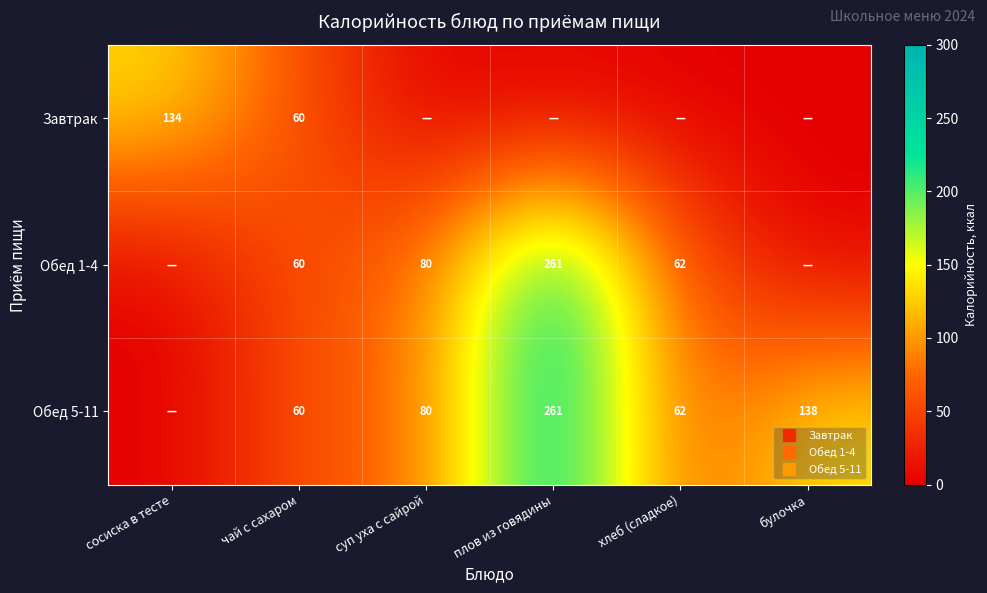

Count the number of data series in this chart.

3